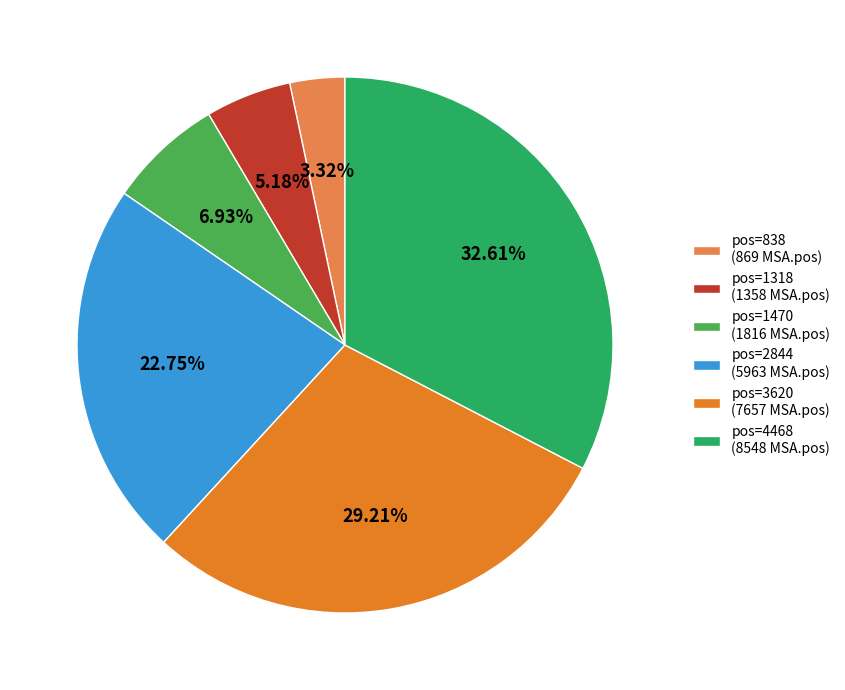

Rank the categories by value from lowest to highest.

pos=838 (869 MSA.pos), pos=1318 (1358 MSA.pos), pos=1470 (1816 MSA.pos), pos=2844 (5963 MSA.pos), pos=3620 (7657 MSA.pos), pos=4468 (8548 MSA.pos)